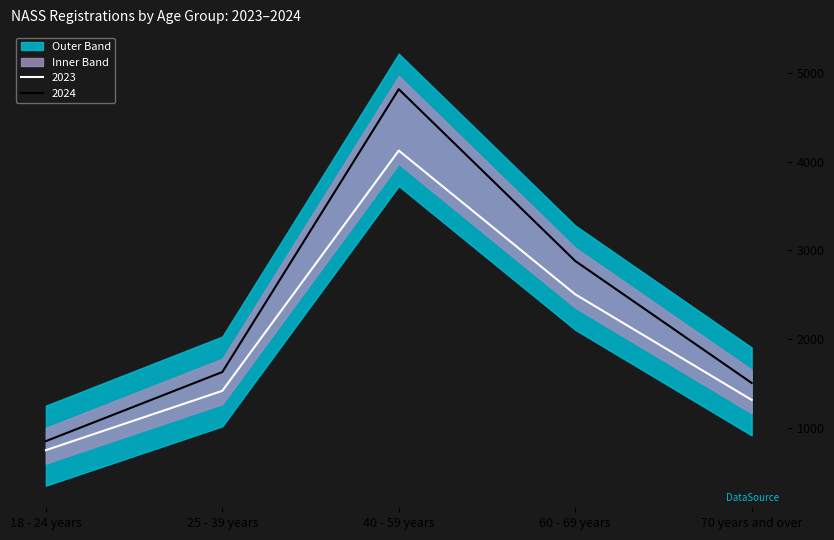

Rank the series by their maximum value, from highest to lowest.

2024, 2023